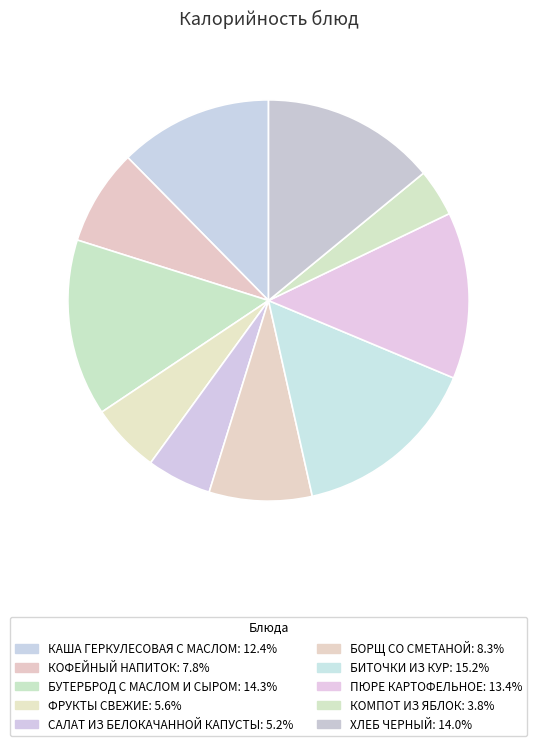

Is КОМПОТ ИЗ ЯБЛОК the majority of the pie?

No